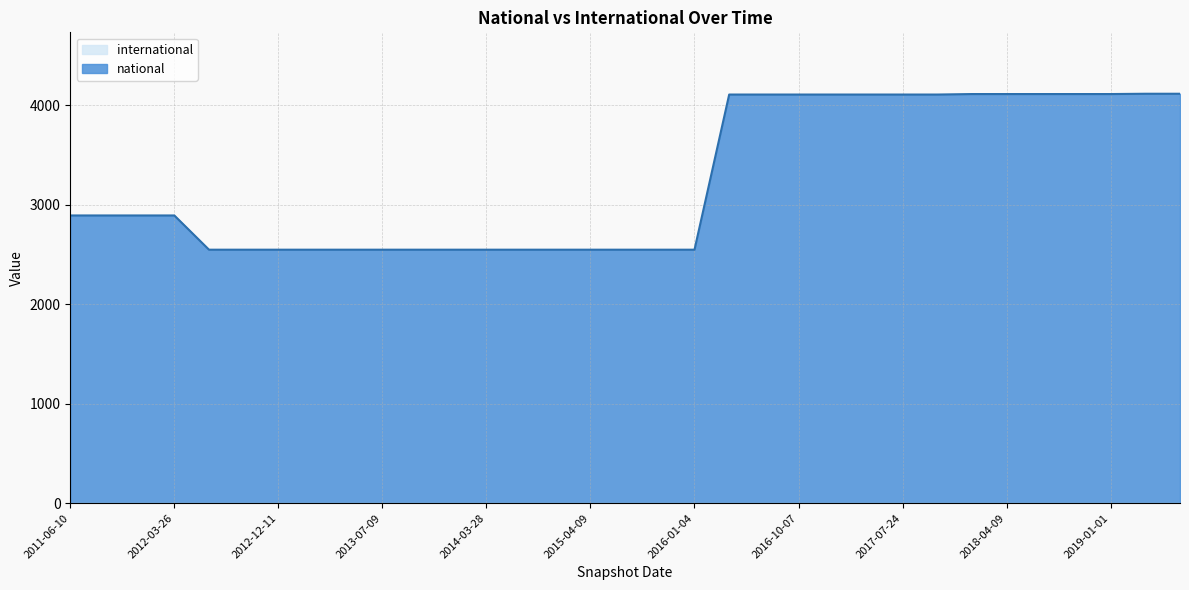

What is the sum of all national values?

107294